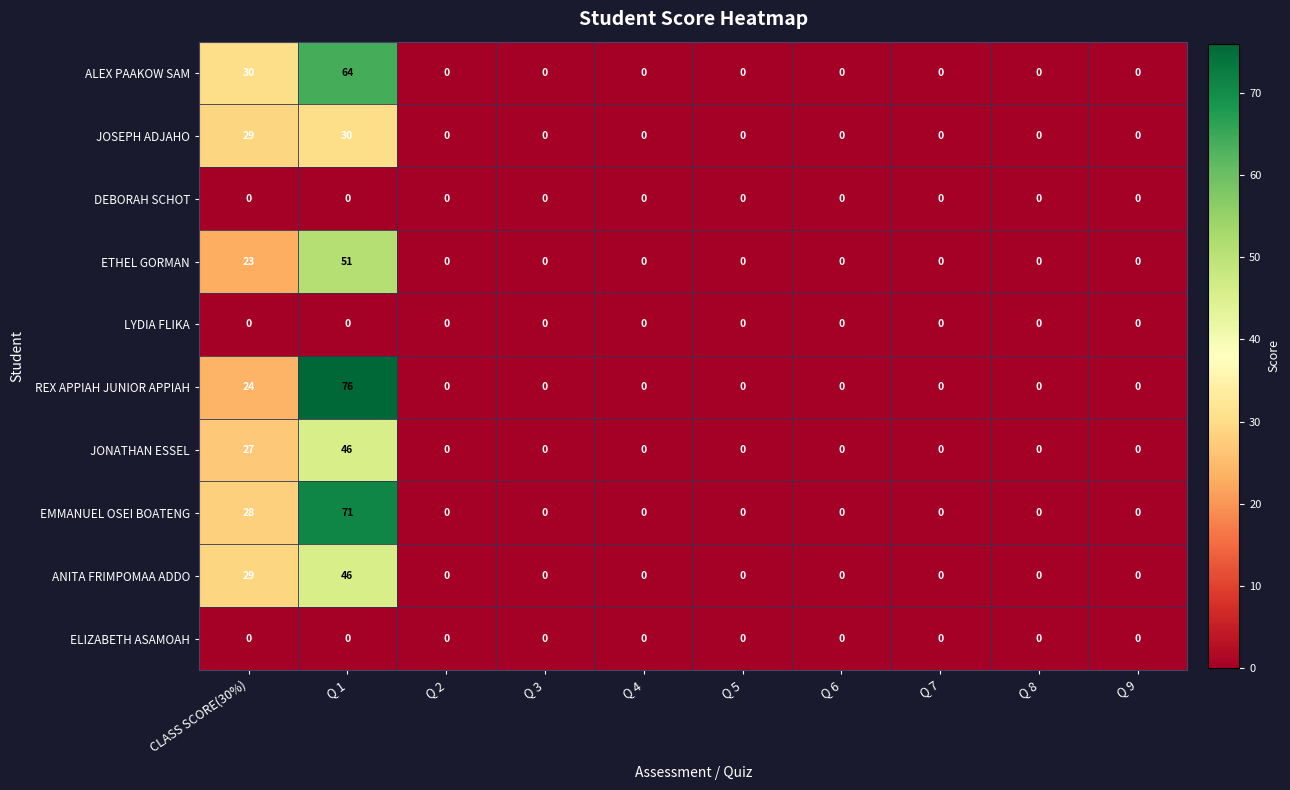

What is the sum of all ALEX PAAKOW SAM values?

94